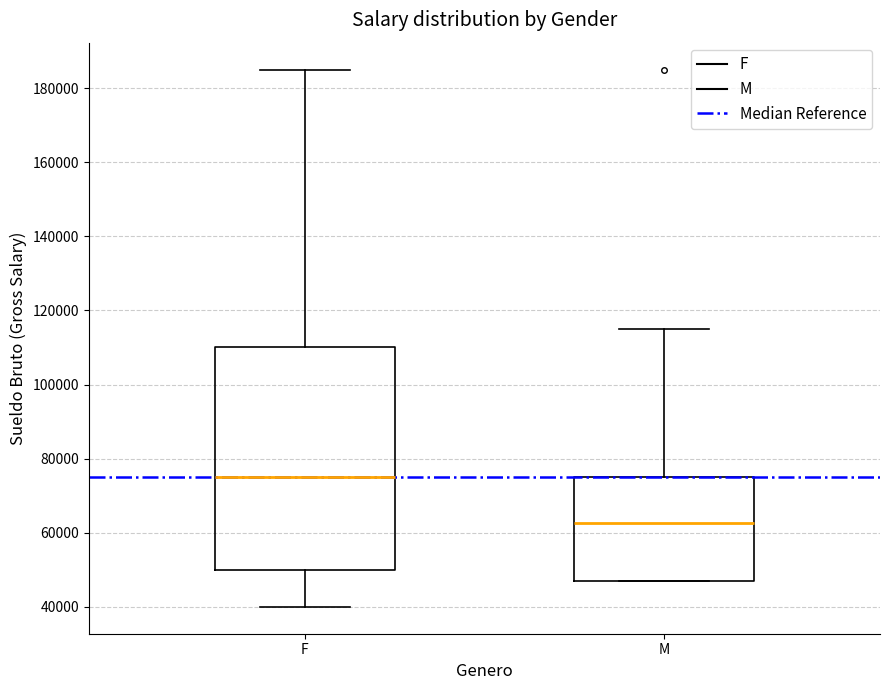

Which box is the tallest, from its lower edge to its upper edge?

F